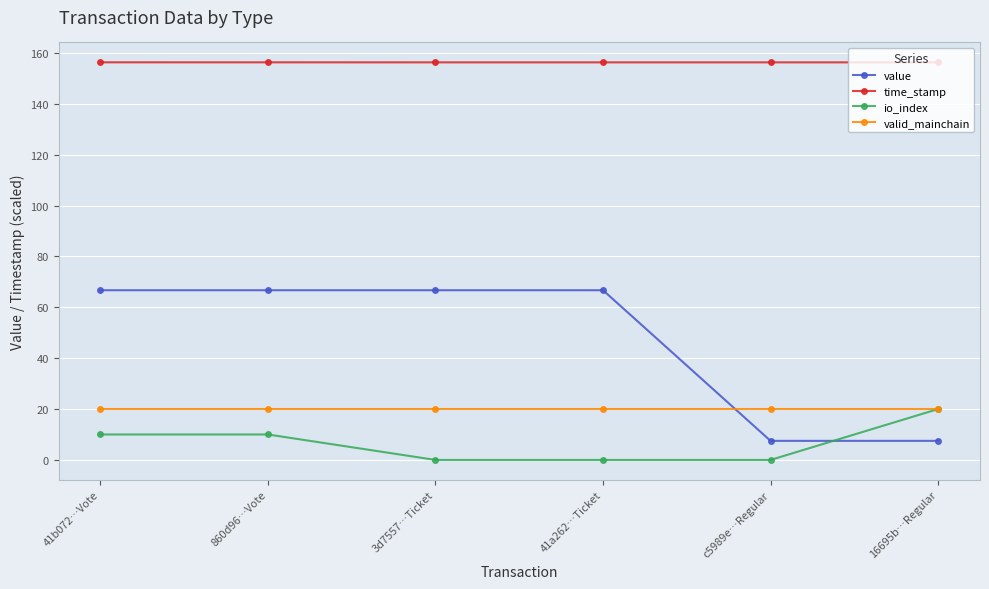

How many data points does each series have?

6